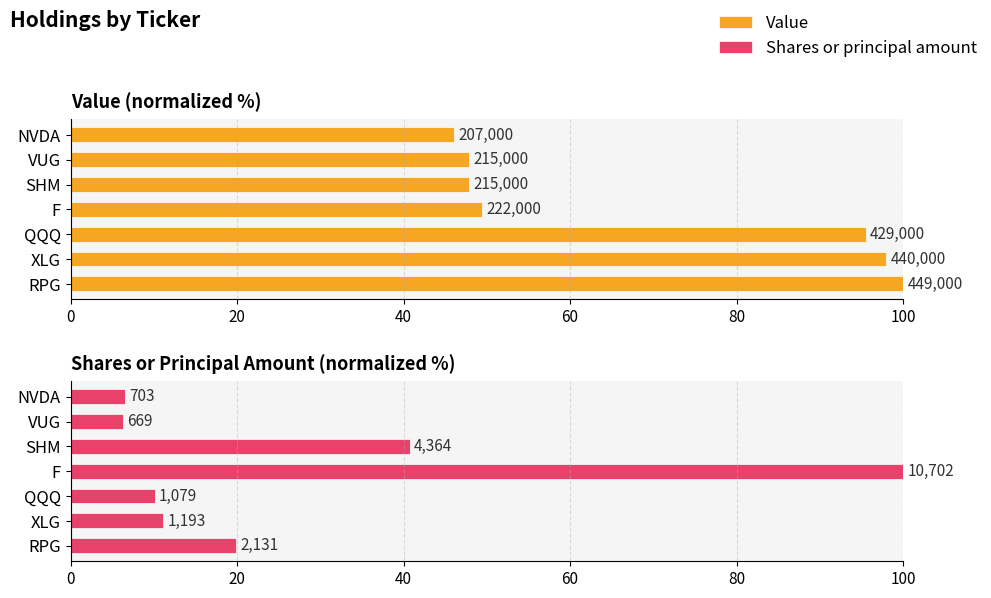

What is the spread (max minus min) of values at SHM?

7.1